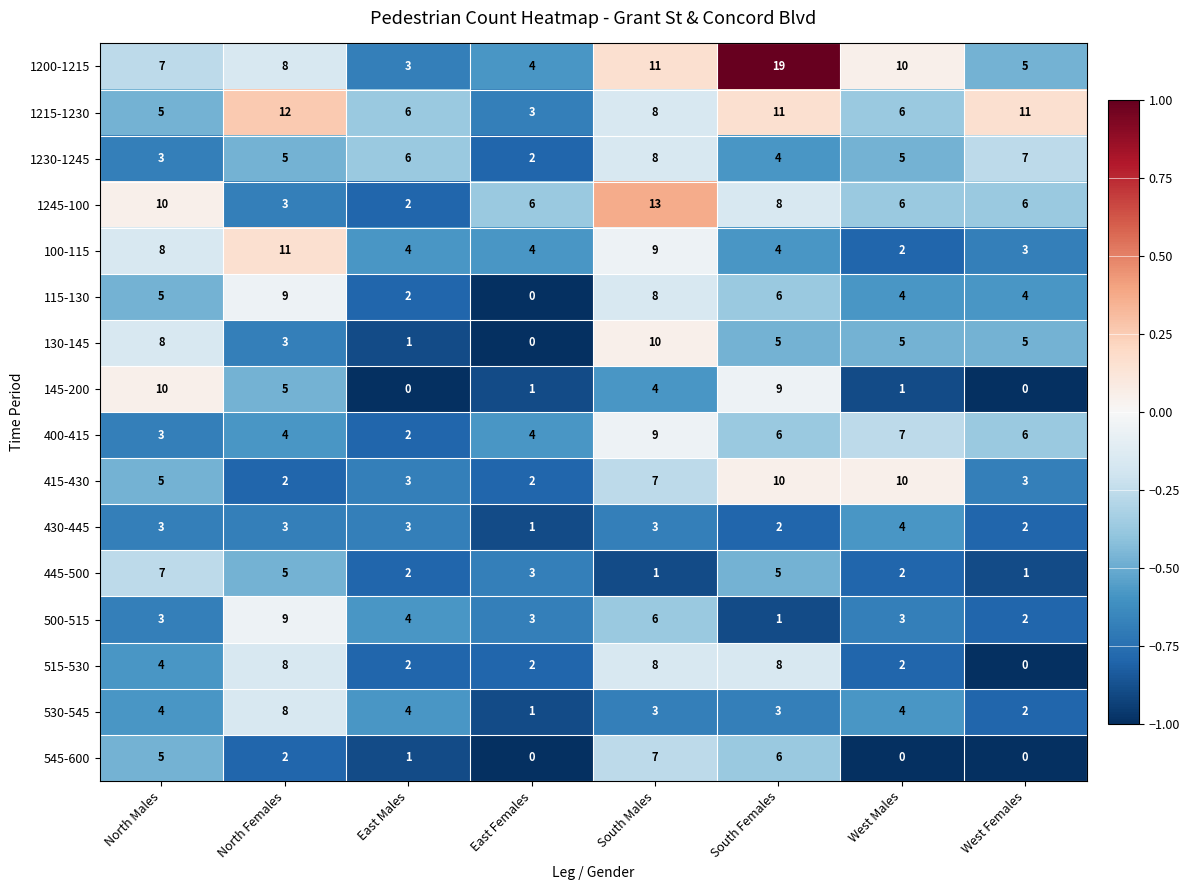

Between East Females and West Females, which series saw the biggest shift?

1215-1230